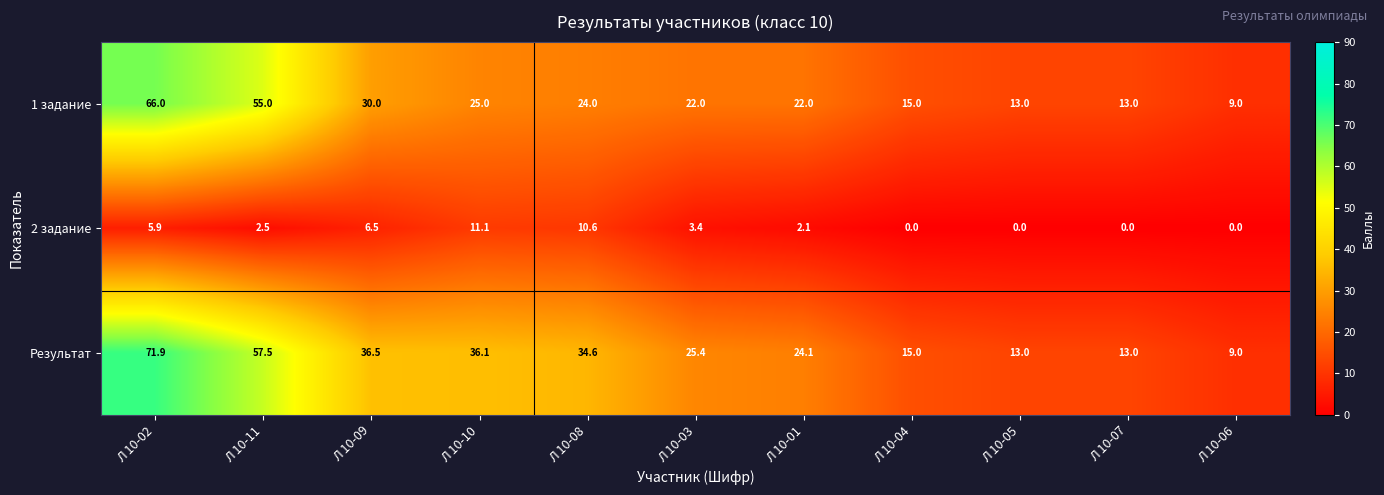

What is the maximum value for 1 задание?

66.0